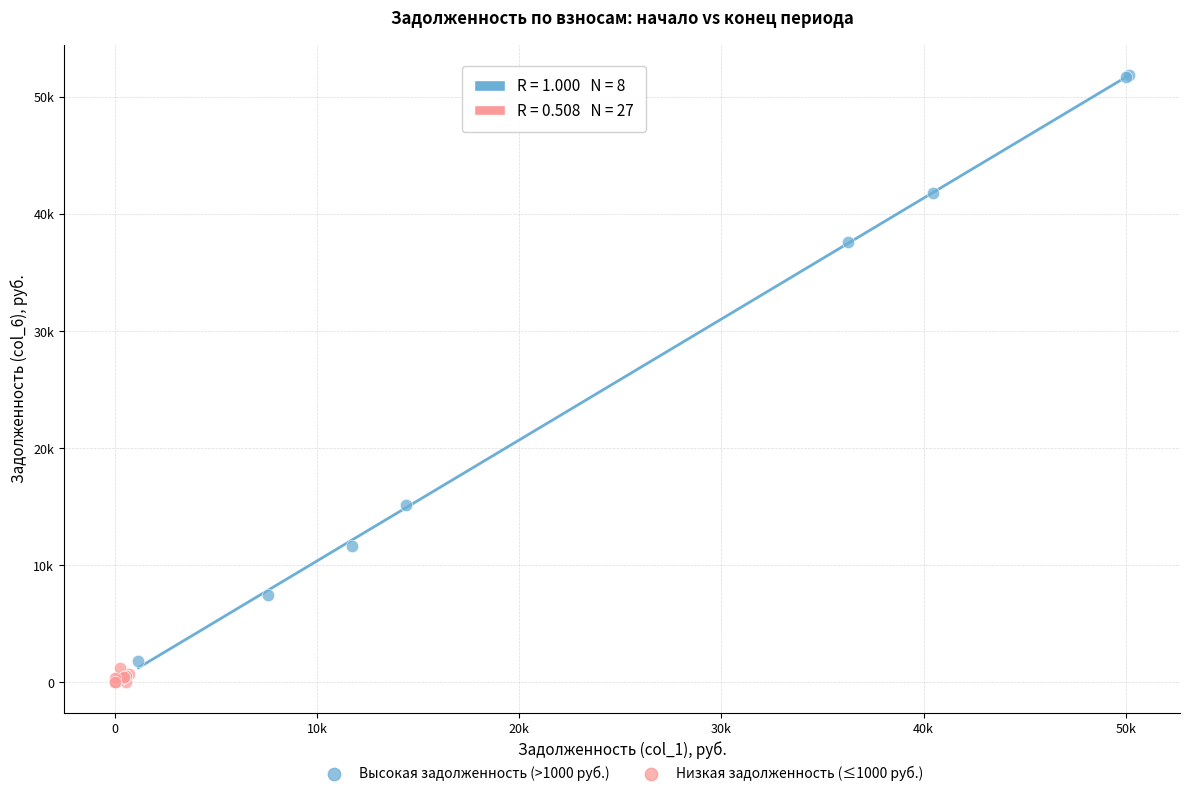

Which series has the widest spread of Y values?

Высокая задолженность (>1000 руб.)